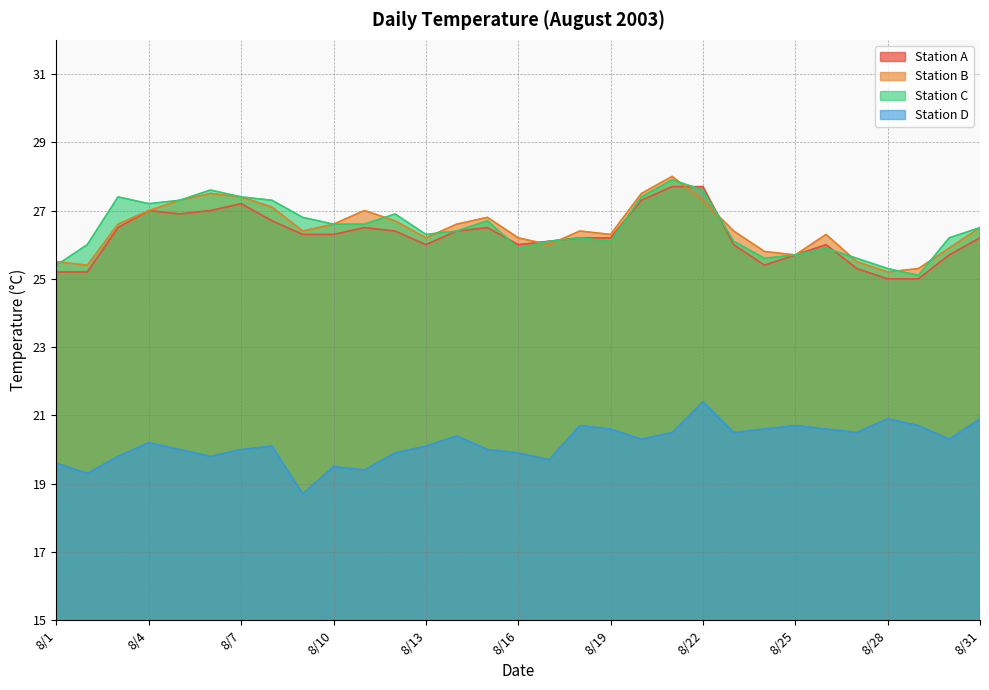

Reading left to right, what are all the values shown in this chart?

Station A: 25.2	25.2	26.5	27.0	26.9	27.0	27.2	26.7	26.3	26.3	26.5	26.4	26.0	26.4	26.5	26.0	26.1	26.2	26.2	27.3	27.7	27.7	26.0	25.4	25.7	26.0	25.3	25.0	25.0	25.7	26.2
Station B: 25.5	25.4	26.6	27.0	27.3	27.5	27.4	27.1	26.4	26.6	27.0	26.7	26.2	26.6	26.8	26.2	26.0	26.4	26.3	27.5	28.0	27.3	26.4	25.8	25.7	26.3	25.5	25.2	25.3	25.9	26.5
Station C: 25.4	26.0	27.4	27.2	27.3	27.6	27.4	27.3	26.8	26.6	26.6	26.9	26.3	26.4	26.7	25.9	26.1	26.2	26.1	27.4	27.9	27.6	26.1	25.6	25.7	25.9	25.6	25.3	25.1	26.2	26.5
Station D: 19.6	19.3	19.8	20.2	20.0	19.8	20.0	20.1	18.7	19.5	19.4	19.9	20.1	20.4	20.0	19.9	19.7	20.7	20.6	20.3	20.5	21.4	20.5	20.6	20.7	20.6	20.5	20.9	20.7	20.3	20.9